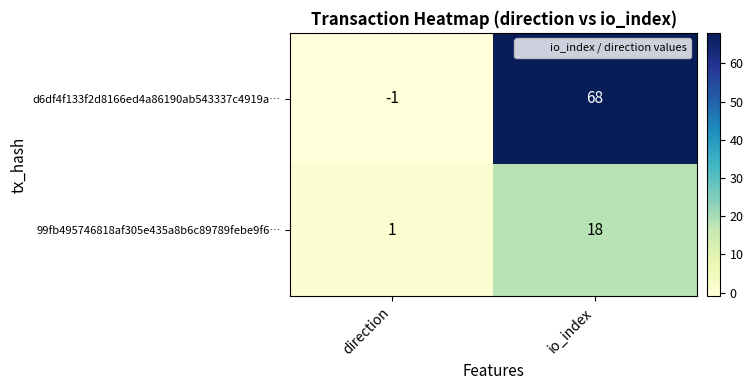

Reading left to right, extract all data points from this chart.

d6df4f133f2d8166ed4a86190ab543337c4919a…: direction=-1	io_index=68
99fb495746818af305e435a8b6c89789febe9f6…: direction=1	io_index=18